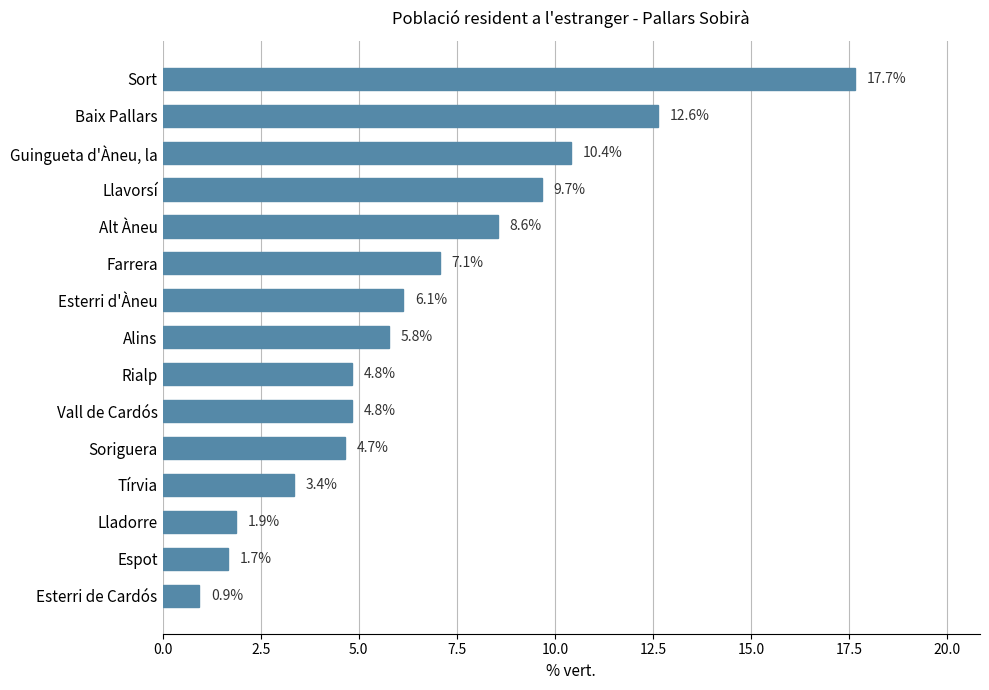

What is the sum of the values at Llavorsí and Esterri de Cardós?

10.6